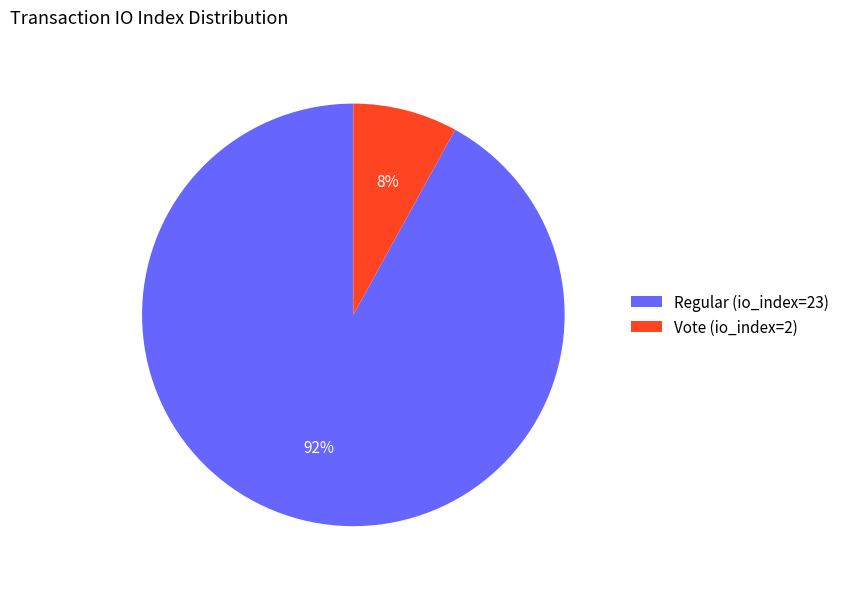

To the nearest percent, what is the average slice percentage?

50%